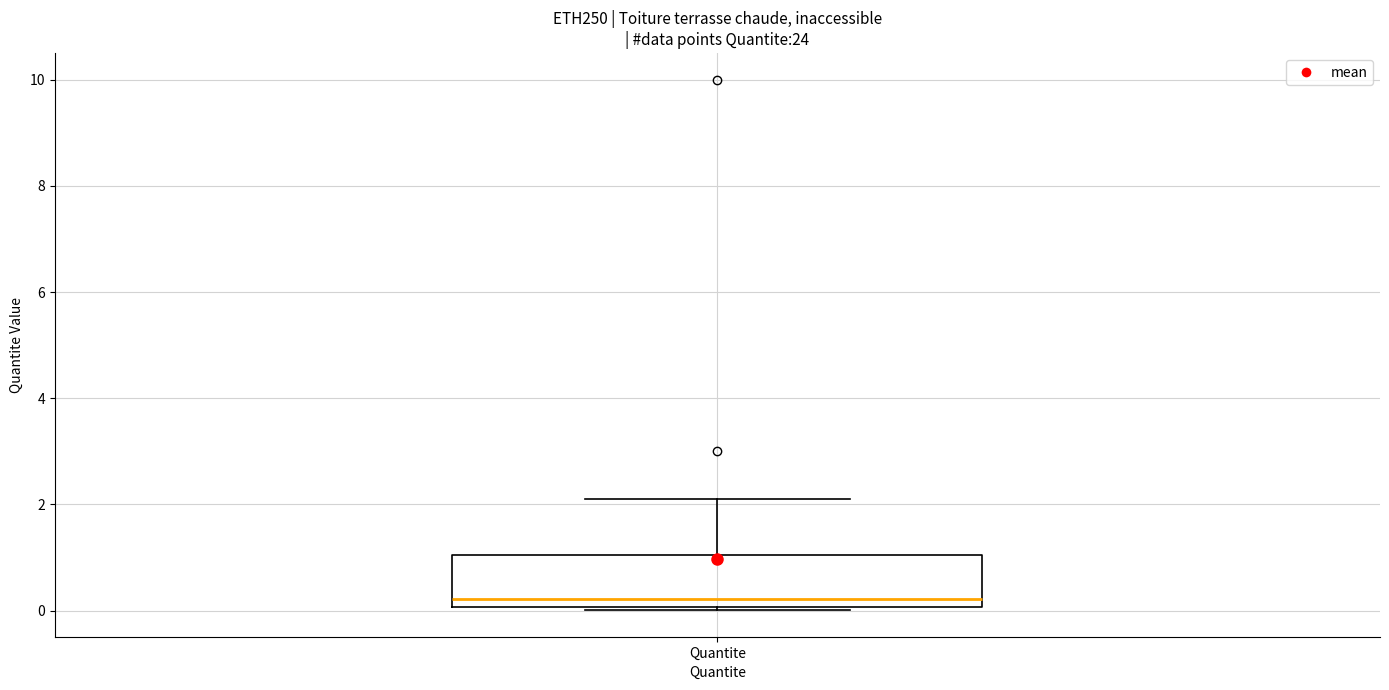

Where is the upper edge of the box for Quantite on the y-axis? The values are not printed on the chart, so give them approximately, as read against the axis.

1.0